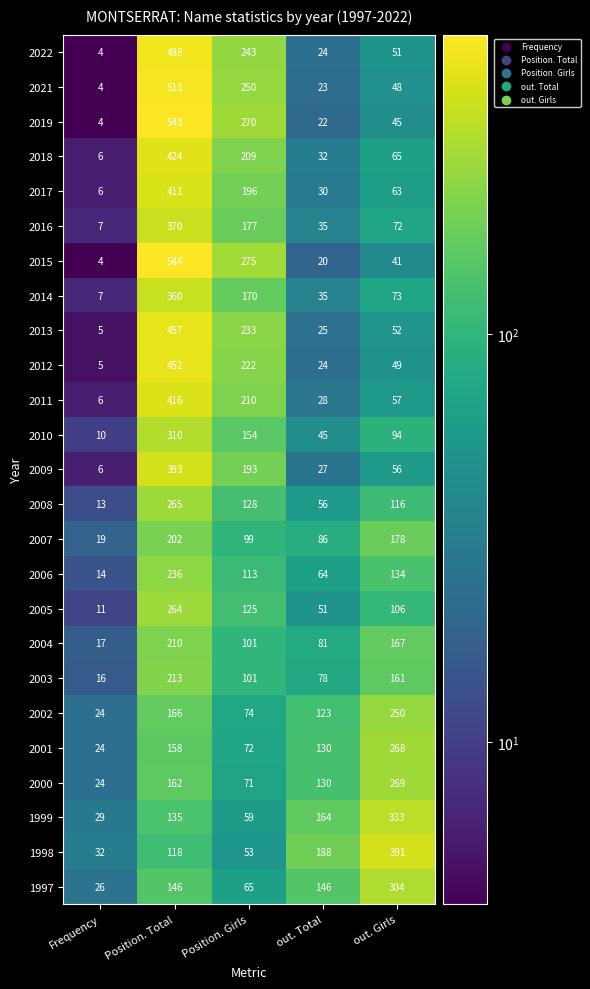

What is the total value across all series at out. Girls?

3443